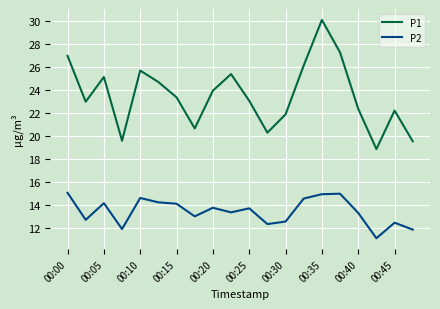

Which series has the largest total across all categories?

P1